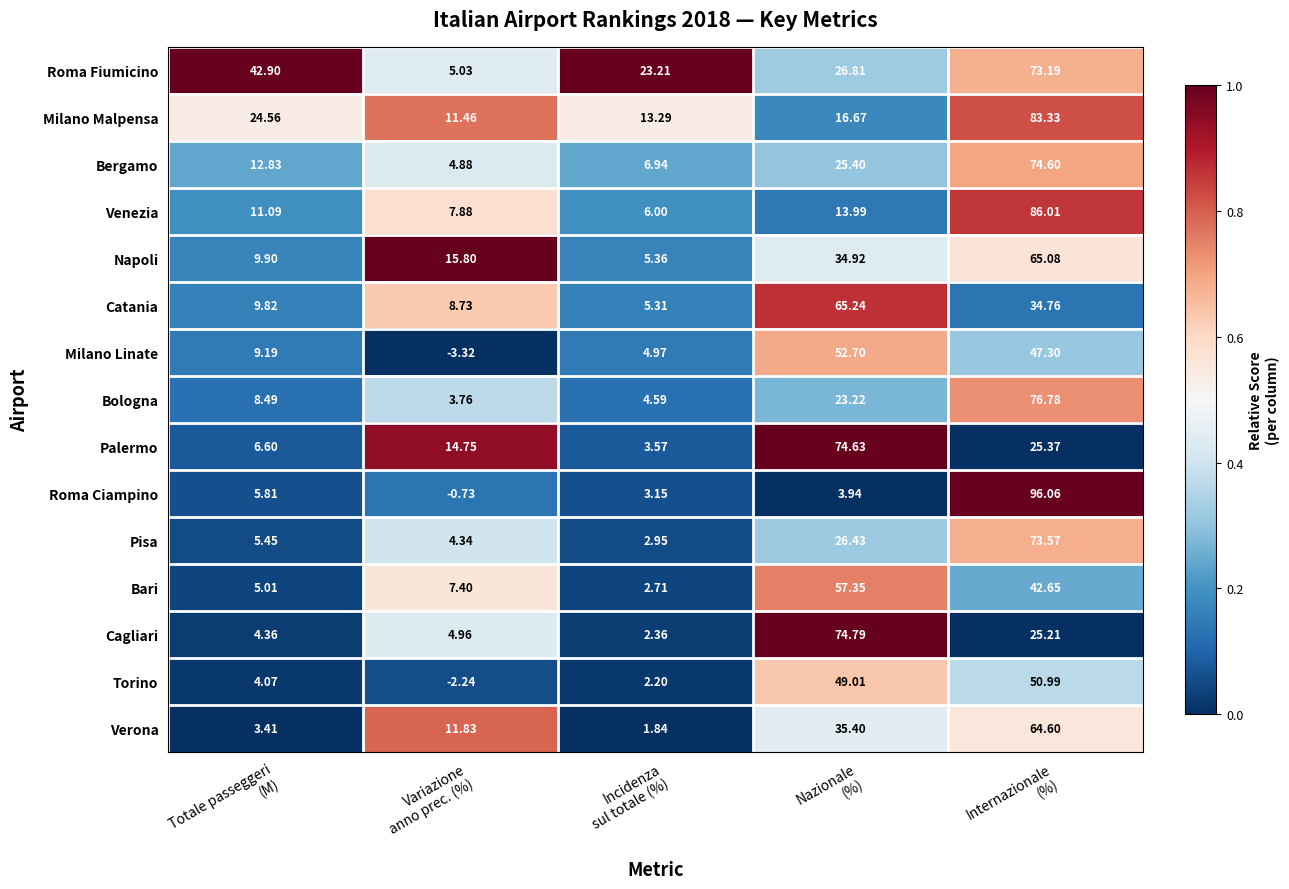

At which category does the chart reach its peak across all series?

Internazionale
(%)